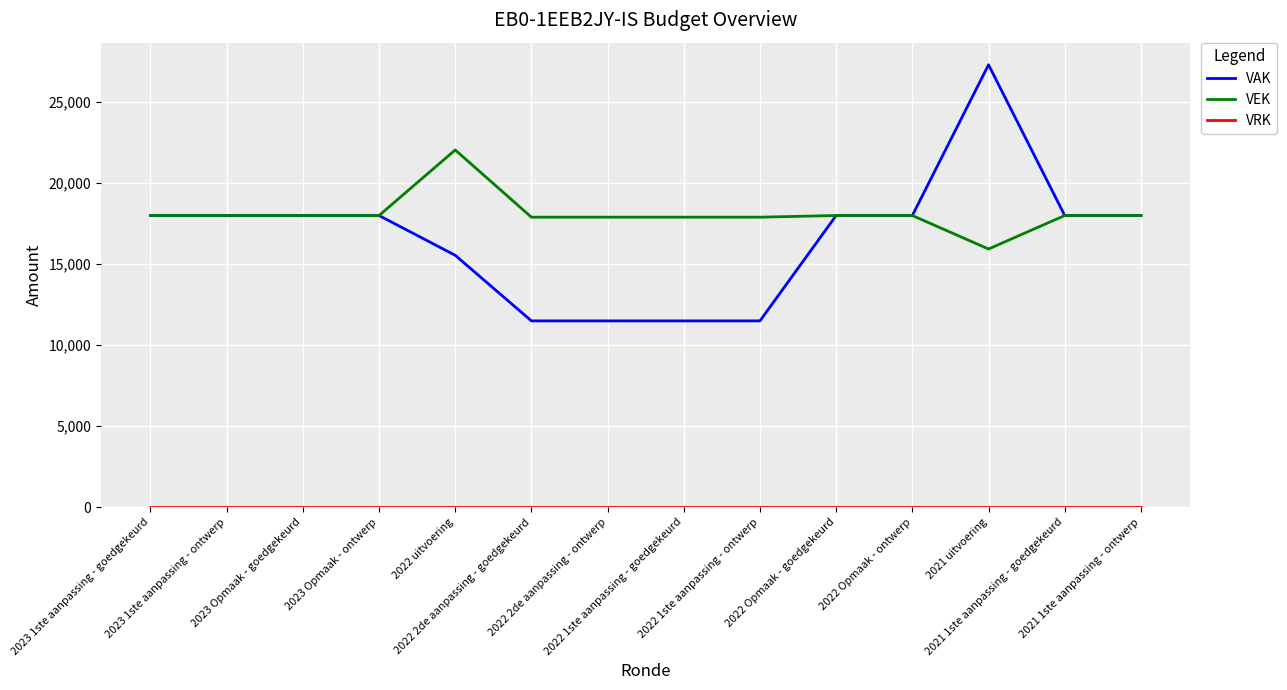

Which series has the largest range (max minus min)?

VAK